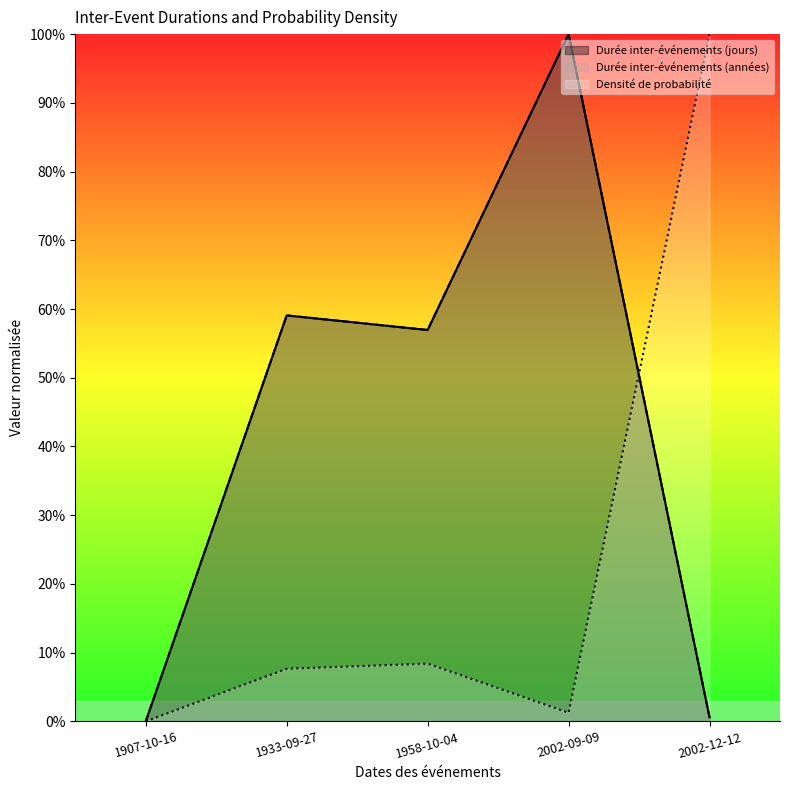

How many positive values does the Durée inter-événements (jours) series have?

4